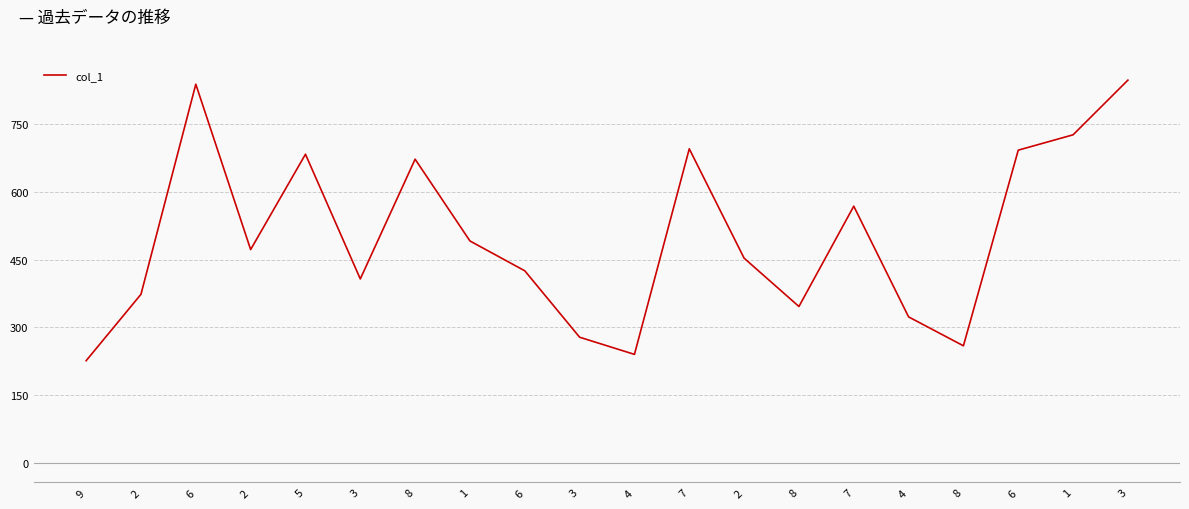

Does the chart display data point markers on the line(s)?

No